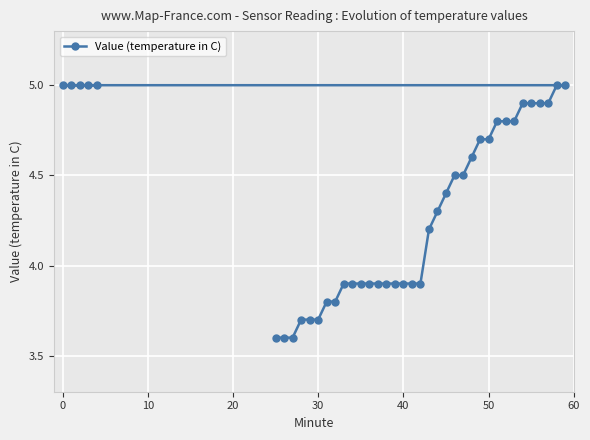

What is the difference between the maximum and minimum values?

1.4